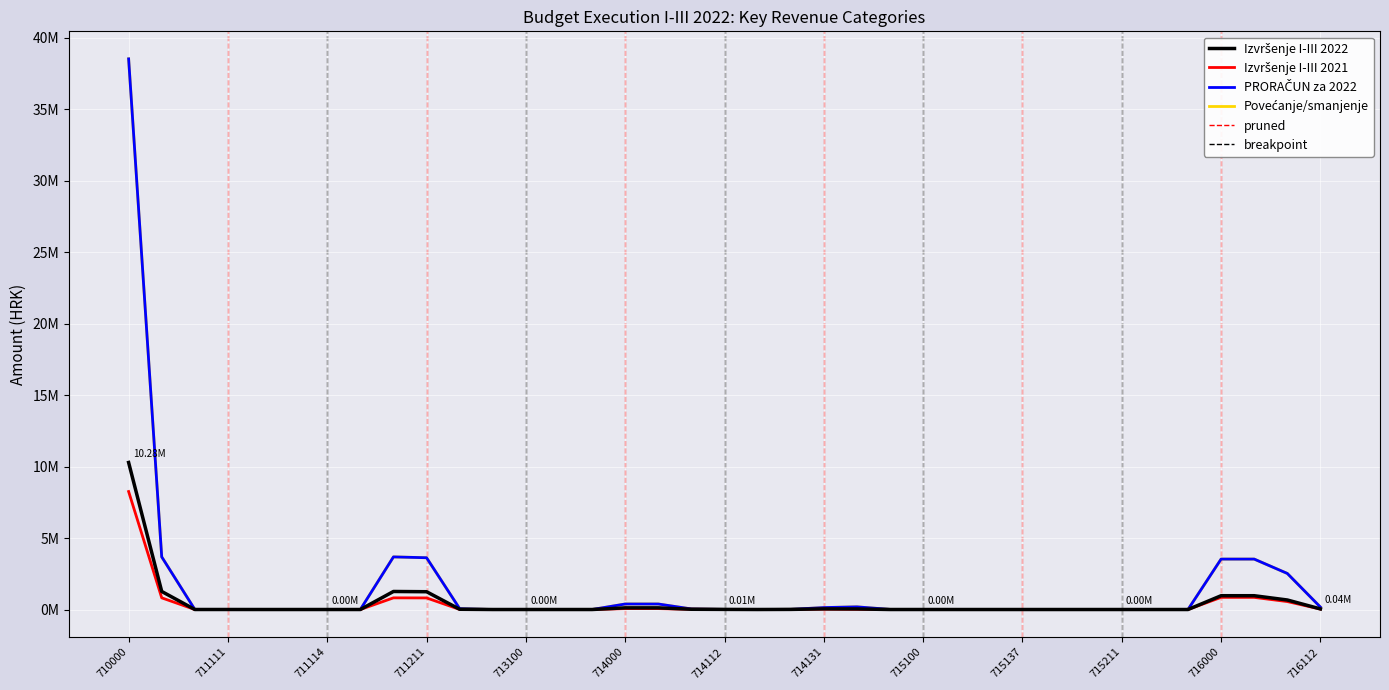

Does the chart display data point markers on the line(s)?

No